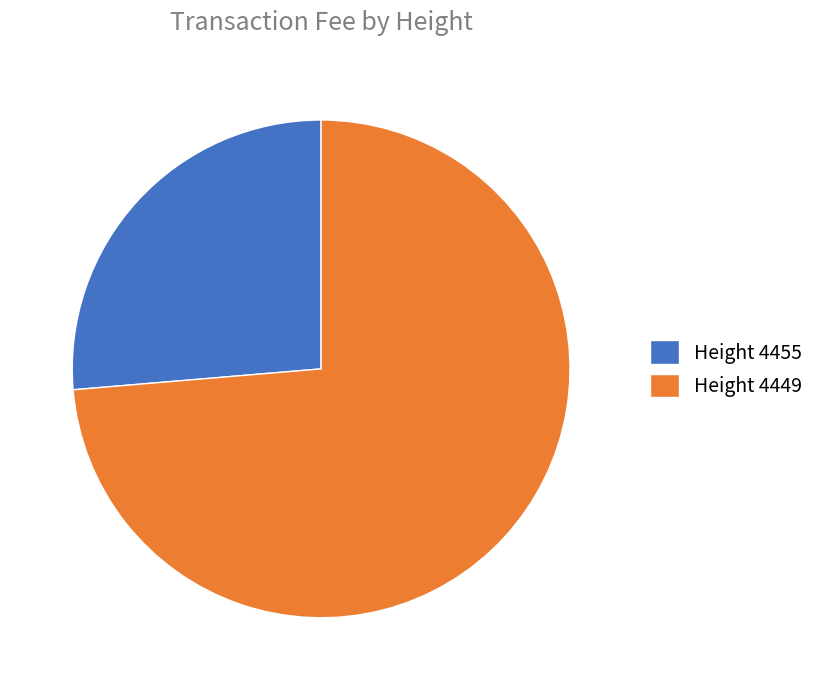

Which slice is the smallest?

Height 4455